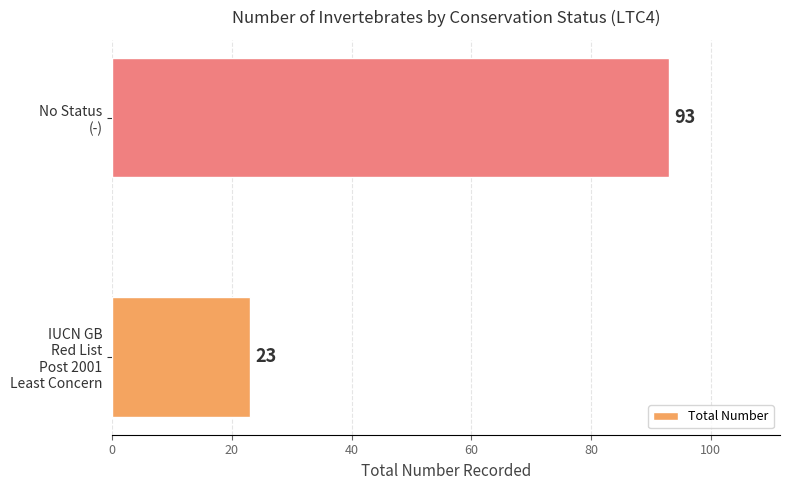

List the labels in order of value, smallest first.

IUCN GB
Red List
Post 2001
Least Concern, No Status
(-)